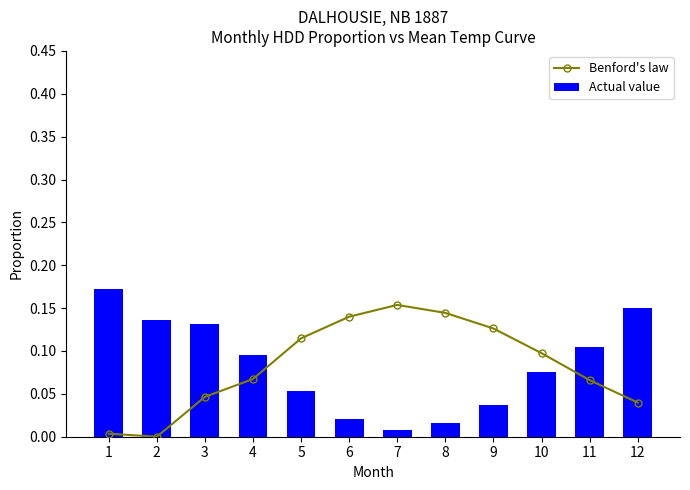

Reading left to right, transcribe all the data shown in this chart.

Benford's law: 0.0	0.0	0.0	0.1	0.1	0.1	0.2	0.1	0.1	0.1	0.1	0.0
Actual value: 0.2	0.1	0.1	0.1	0.1	0.0	0.0	0.0	0.0	0.1	0.1	0.1